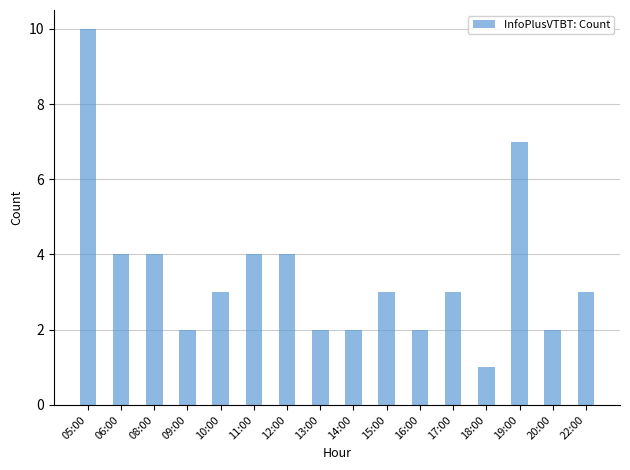

Which label corresponds to the largest value in the chart?

05:00